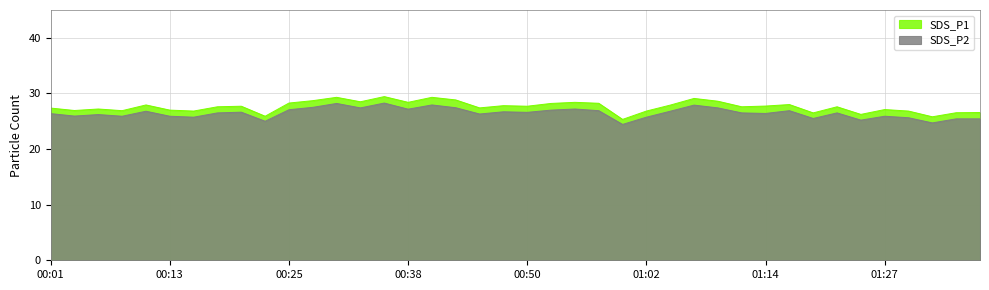

What is the total value across all series at 01:05?

54.7